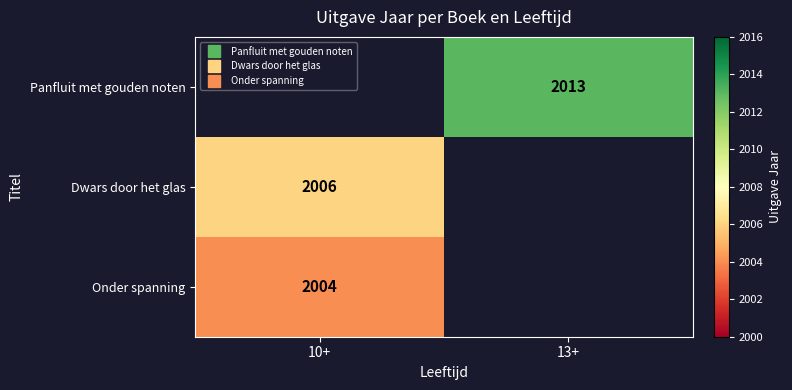

What is the minimum value for Onder spanning?

2004.0